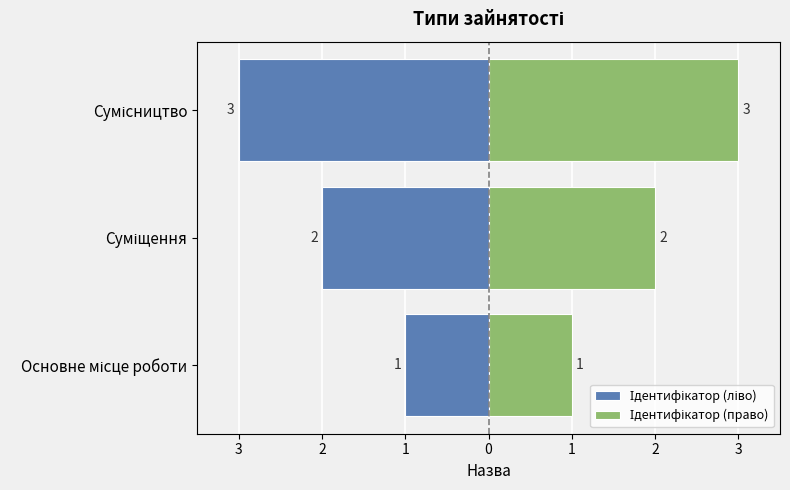

How many series are shown in this chart?

2